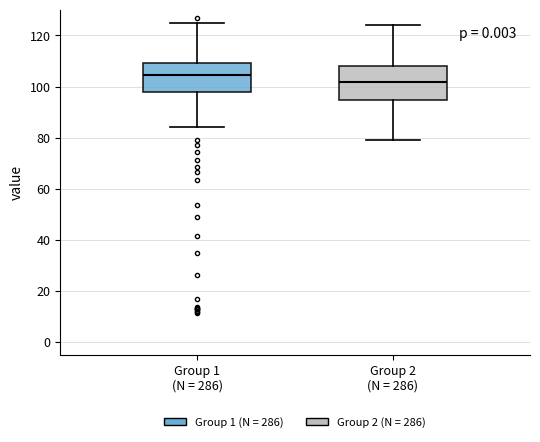

Where does the lower whisker of the box for Group 2 (N = 286) end on the y-axis? The values are not printed on the chart, so give them approximately, as read against the axis.

78